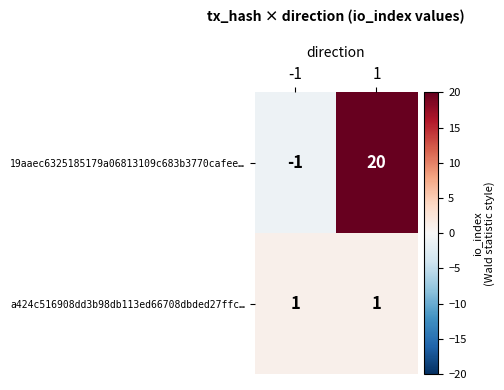

At how many categories does at least one series exceed 11?

1